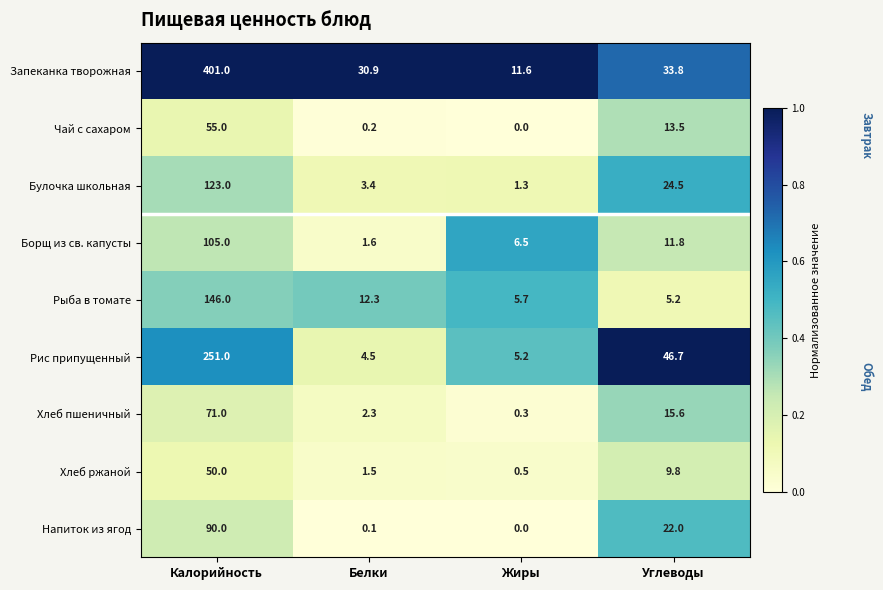

How many categories are shown in the chart?

4